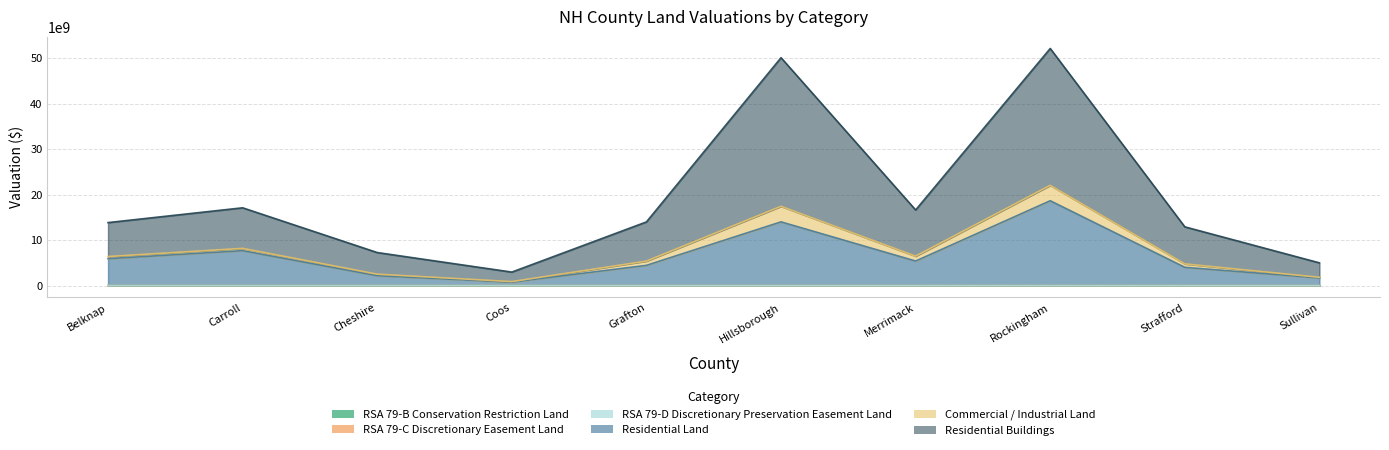

List the labels in order of Residential Land value, largest first.

Rockingham, Hillsborough, Carroll, Belknap, Merrimack, Grafton, Strafford, Cheshire, Sullivan, Coos